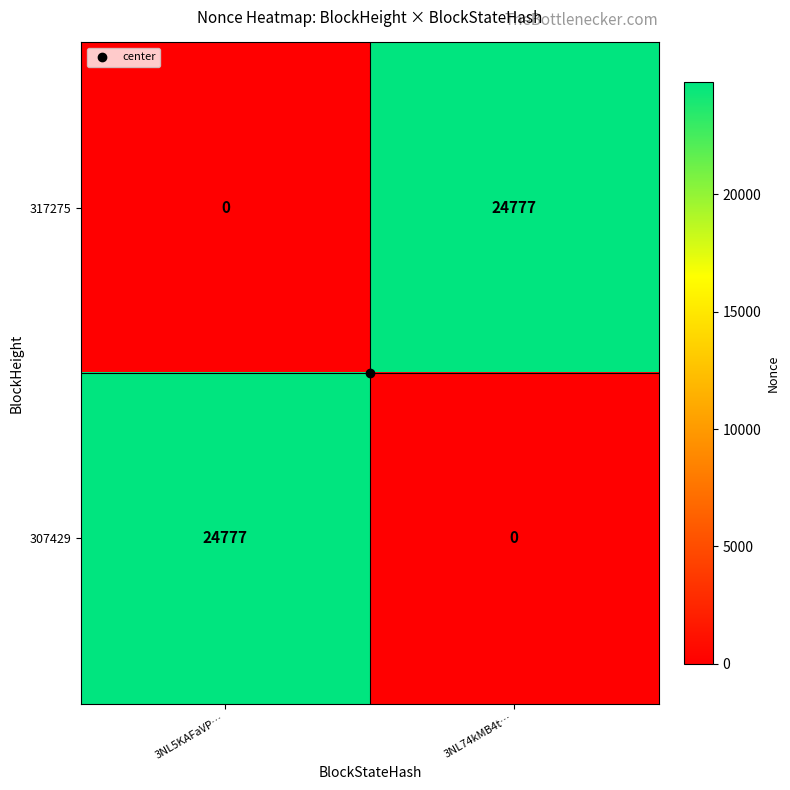

What value does the 307429 series have at 3NL5KAFaVP…, to the nearest 10?

24780